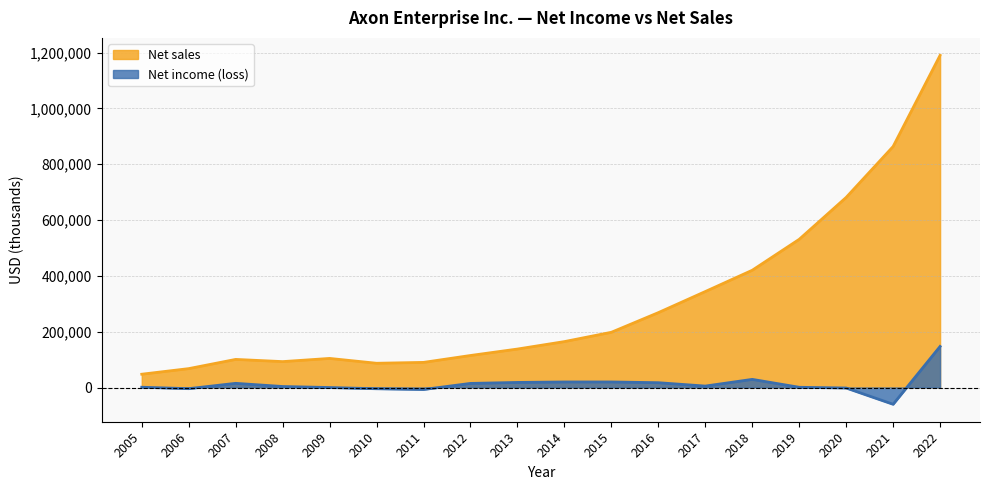

Reading left to right, list all the values displayed in this chart.

Net income (loss): 1063	-4088	15026	3637	-1	-4384	-7040	14738	18244	19918	19933	17297	5207	29205	882	-1724	-60018	147139
Net sales: 47694	67718	100727	92845	104252	86930	90028	114753	137831	164525	197892	268245	343798	420068	530860	681003	863381	1189935